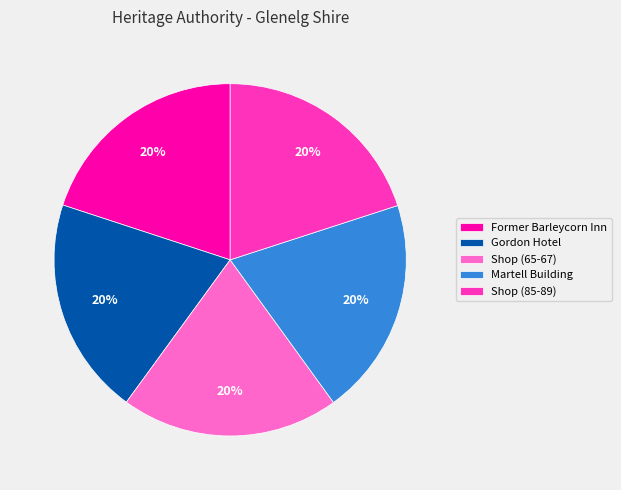

How many slices are in this pie chart?

5